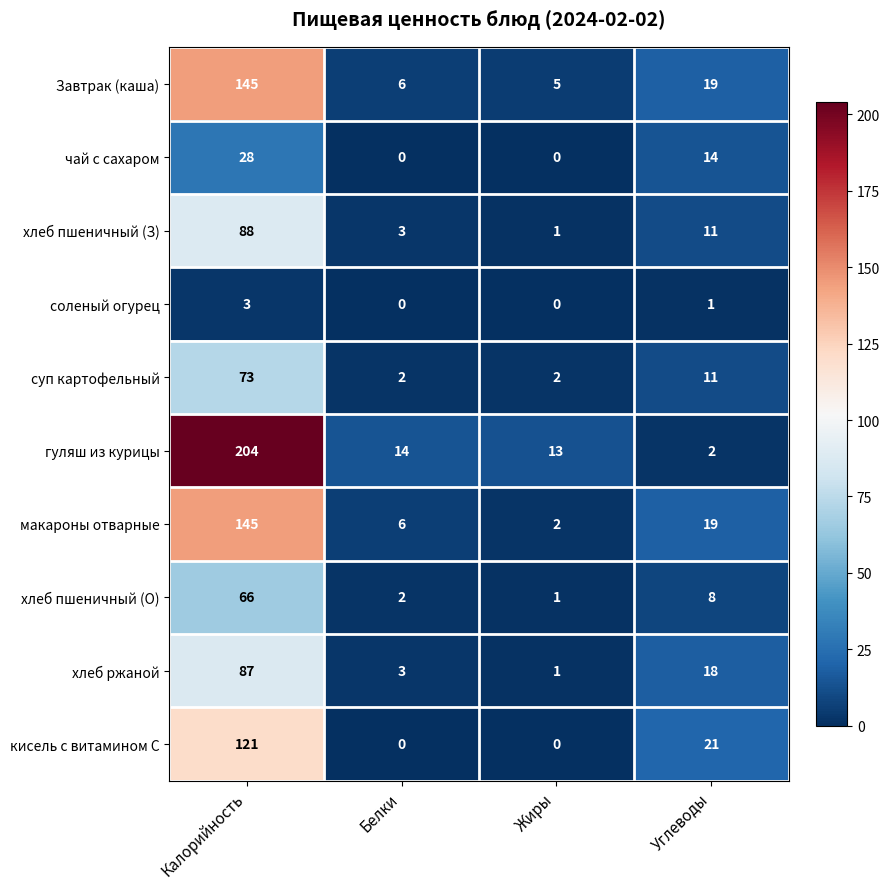

Which series has the widest spread of values?

гуляш из курицы